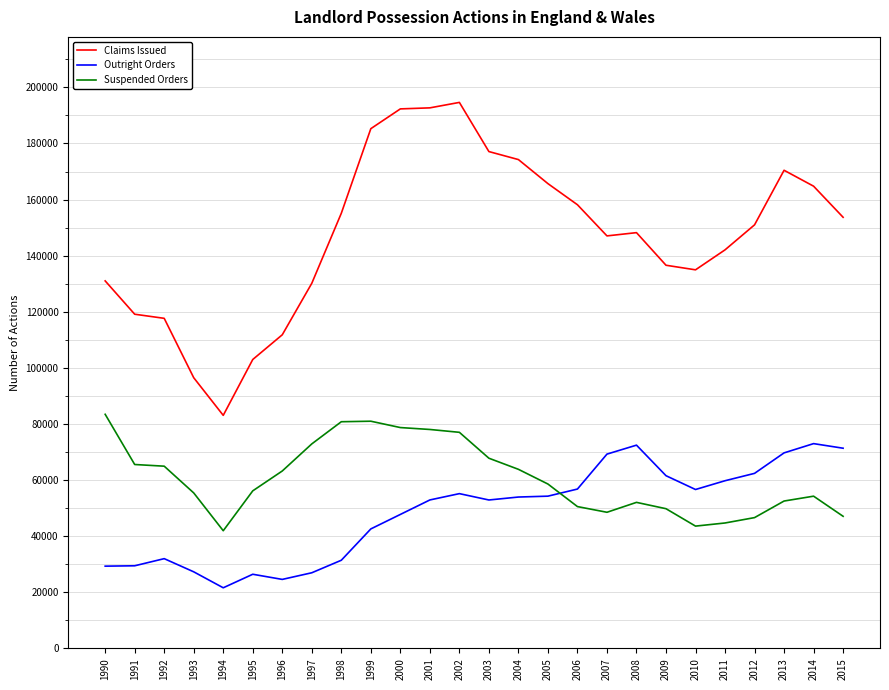

Which series has the largest total across all categories?

Claims Issued